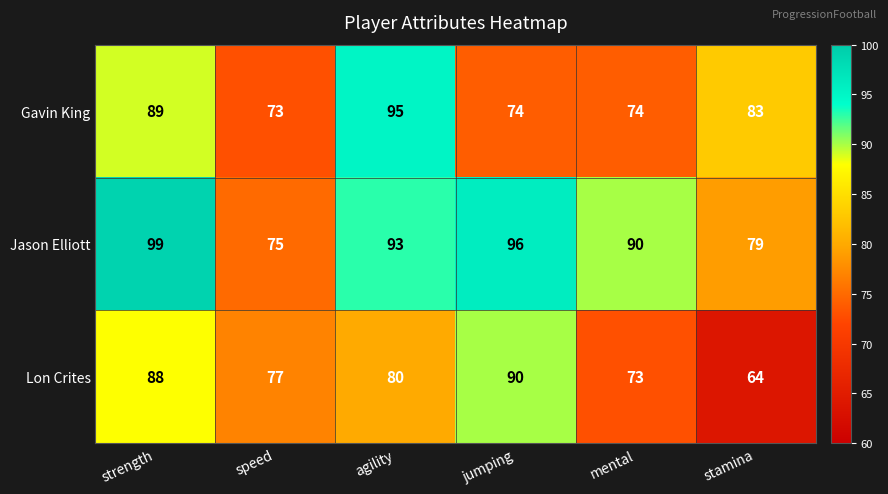

What is the average value of the Gavin King series?

81